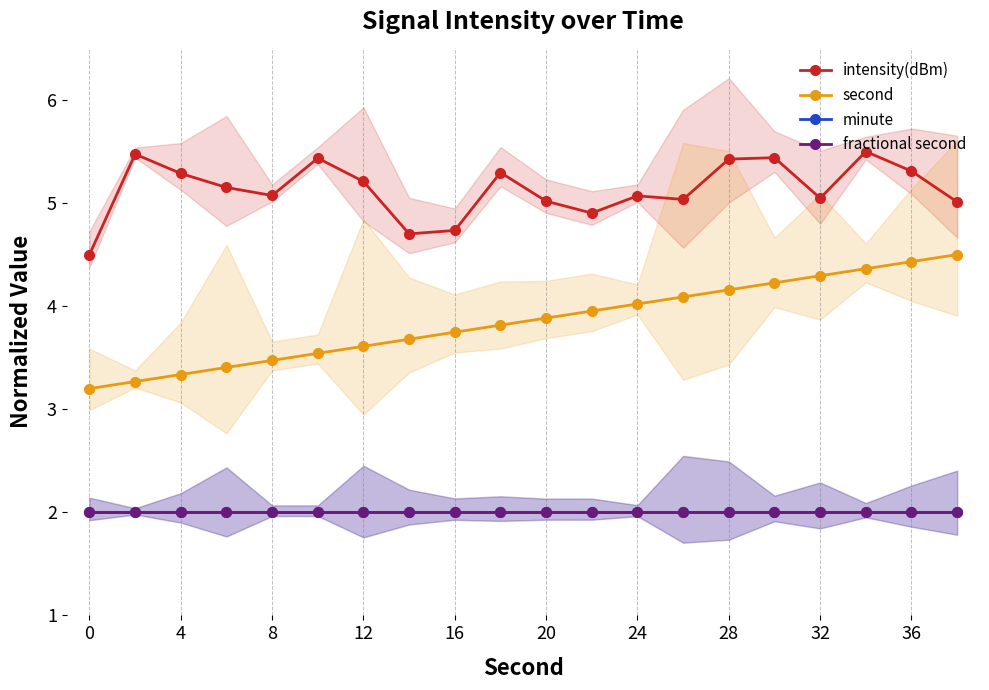

What is the total value across all series at 20?

12.9